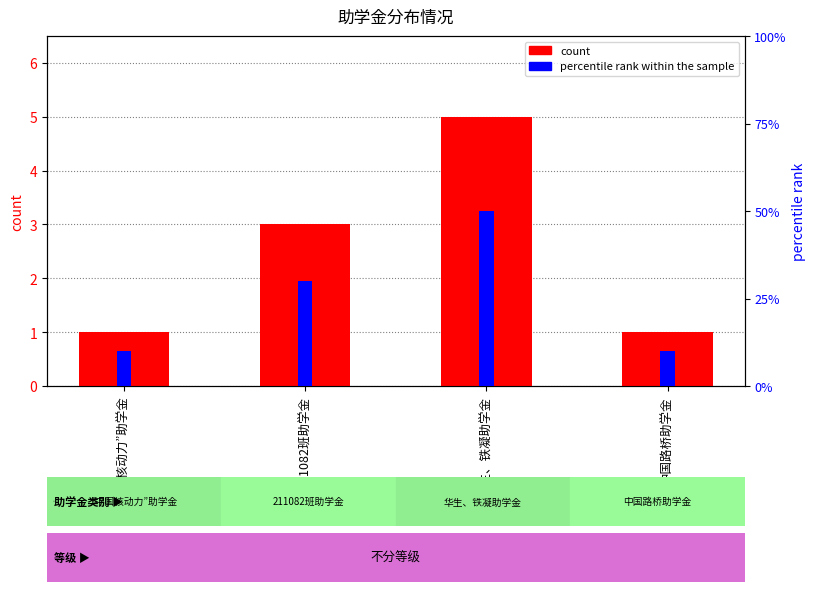

At which label does percentile rank within the sample reach its peak?

华生、铁凝助学金